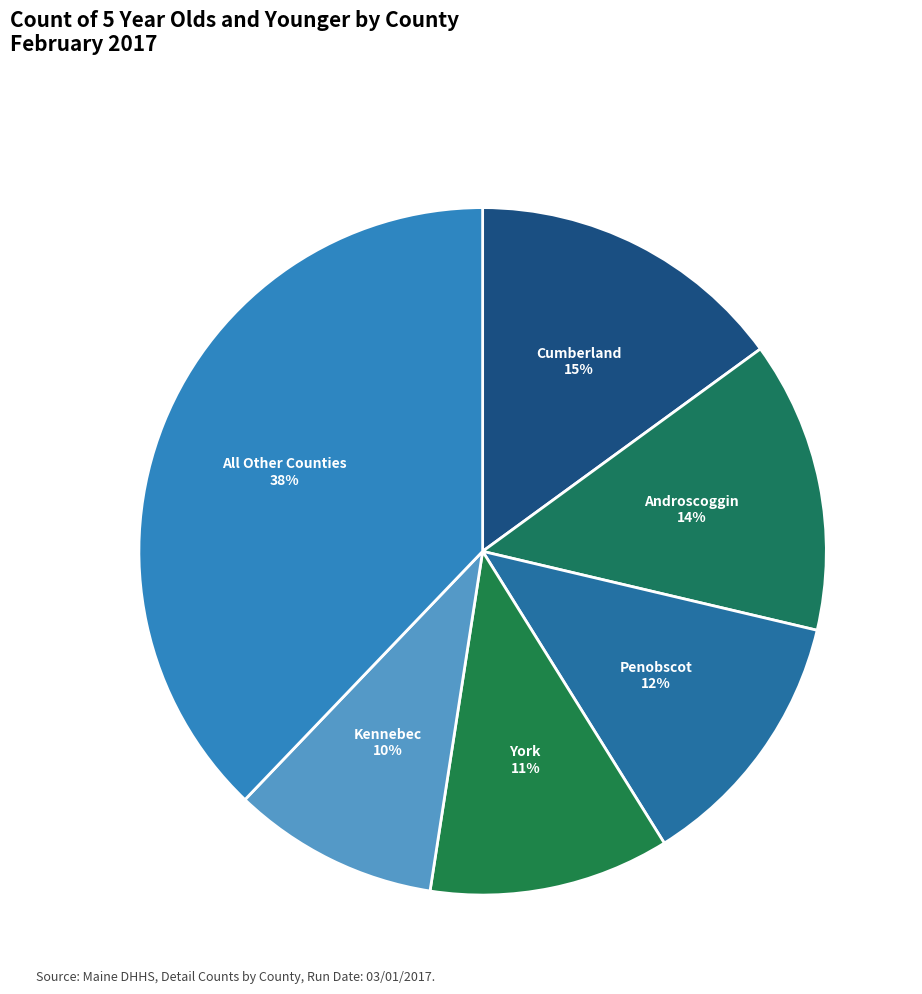

How many segments does this pie chart have?

6